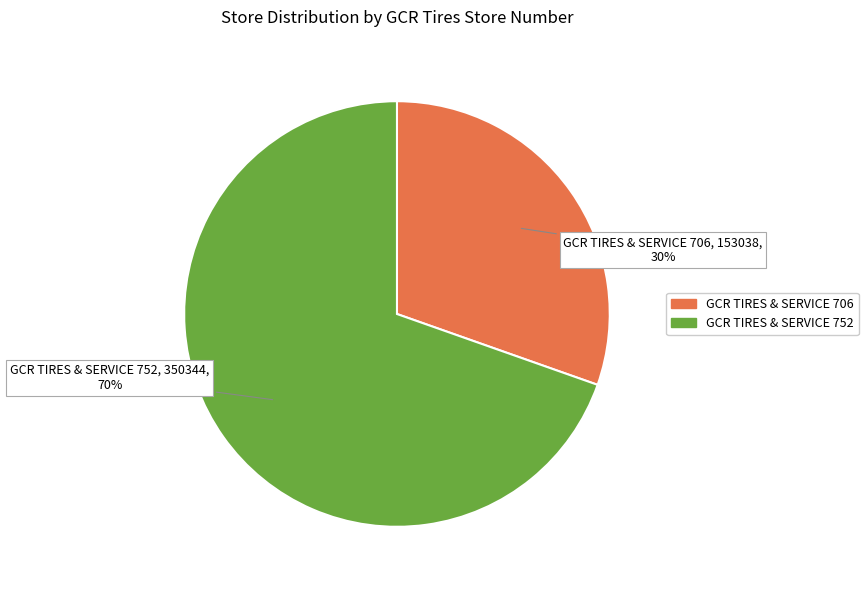

What percentage is the GCR TIRES & SERVICE 752 slice, to the nearest percent?

70%